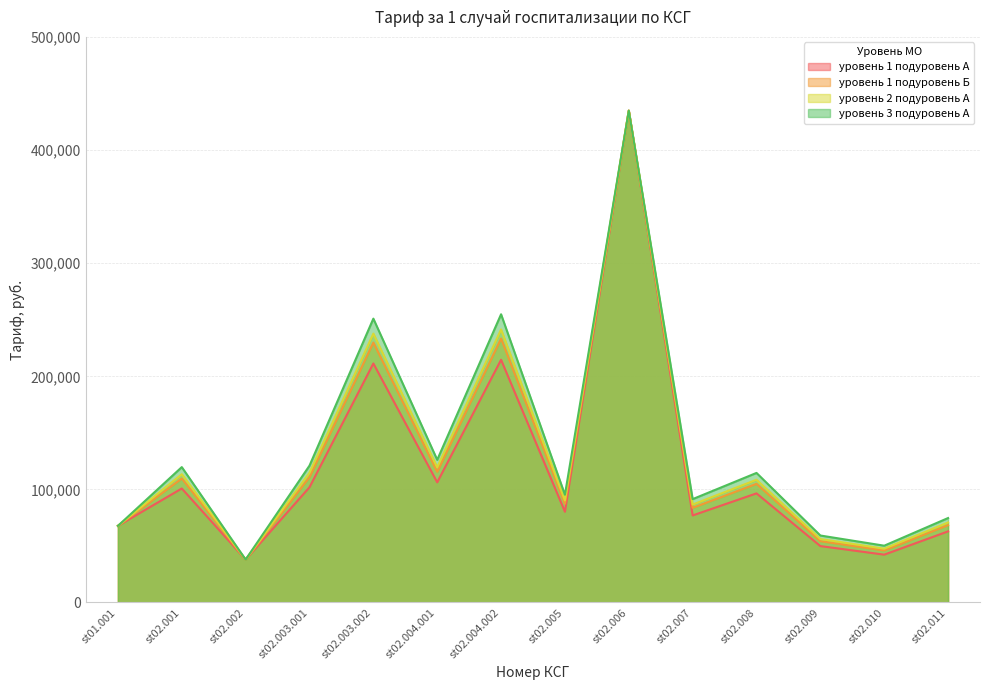

At which label does уровень 2 подуровень А first exceed 108544?

st02.001